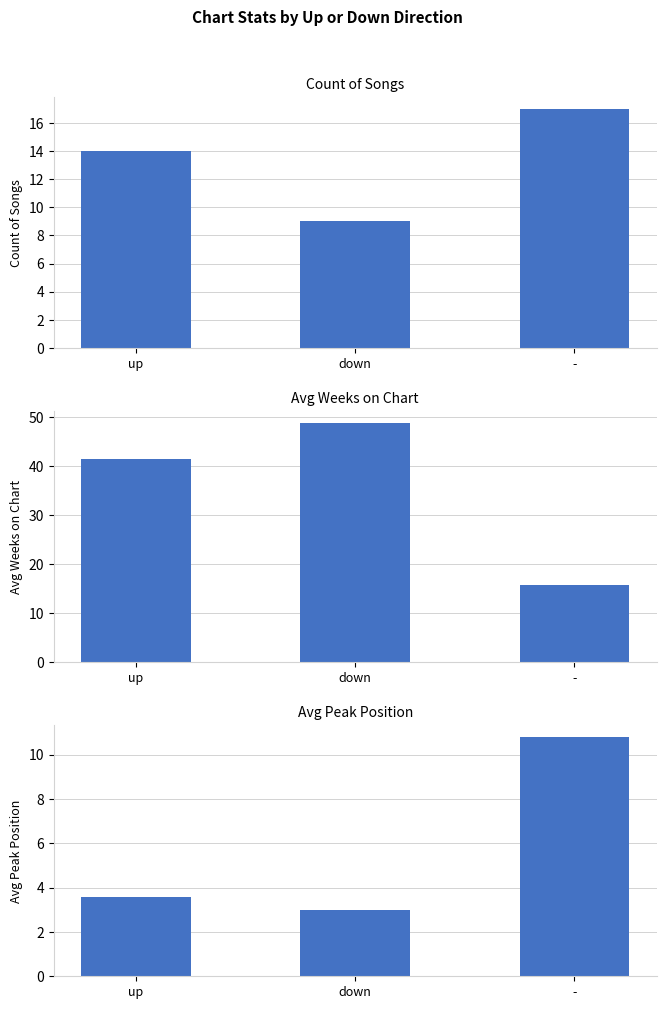

Rank the series at down from highest to lowest value.

Avg Weeks on Chart, Count of Songs, Avg Peak Position